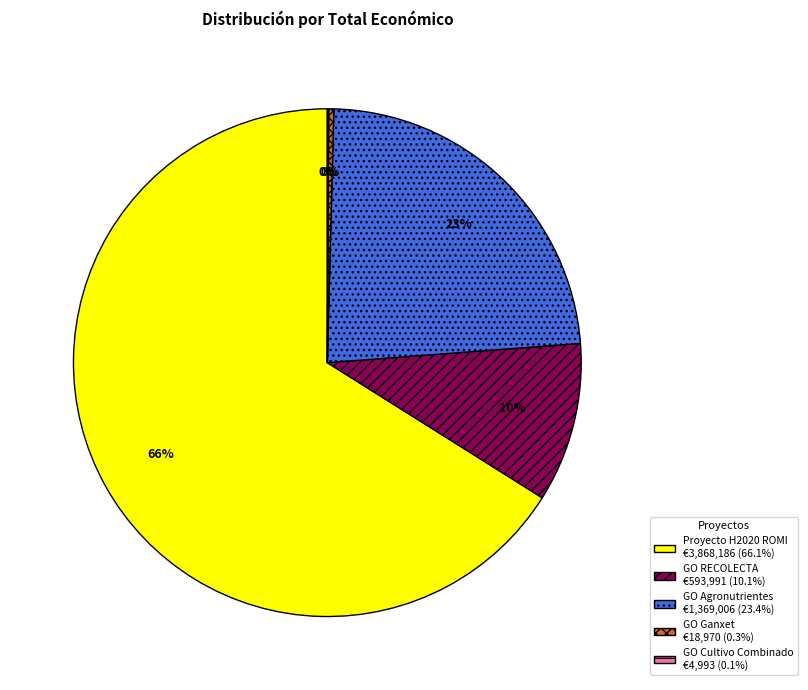

To the nearest percent, what is the average slice percentage?

20%